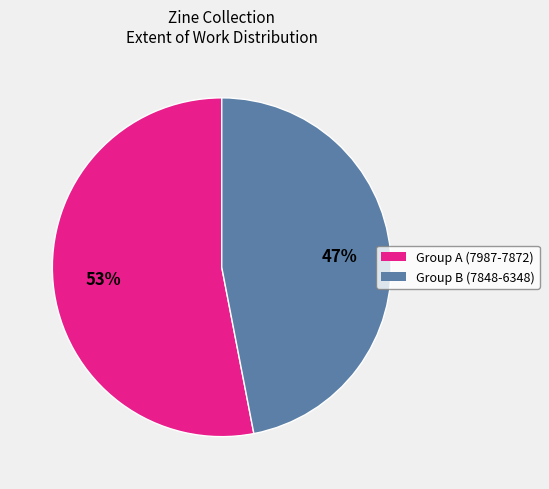

What is the largest slice in the pie chart?

Group A (7987-7872)